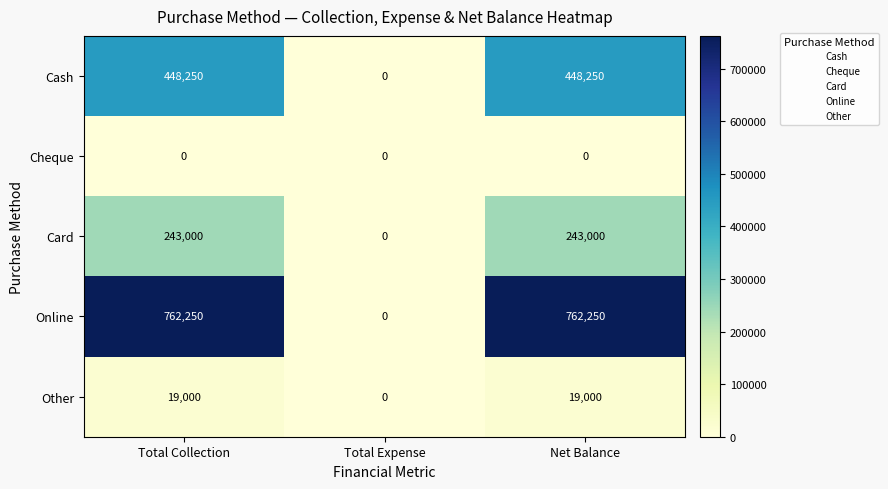

Which category has the lowest value in the Card series?

Total Expense